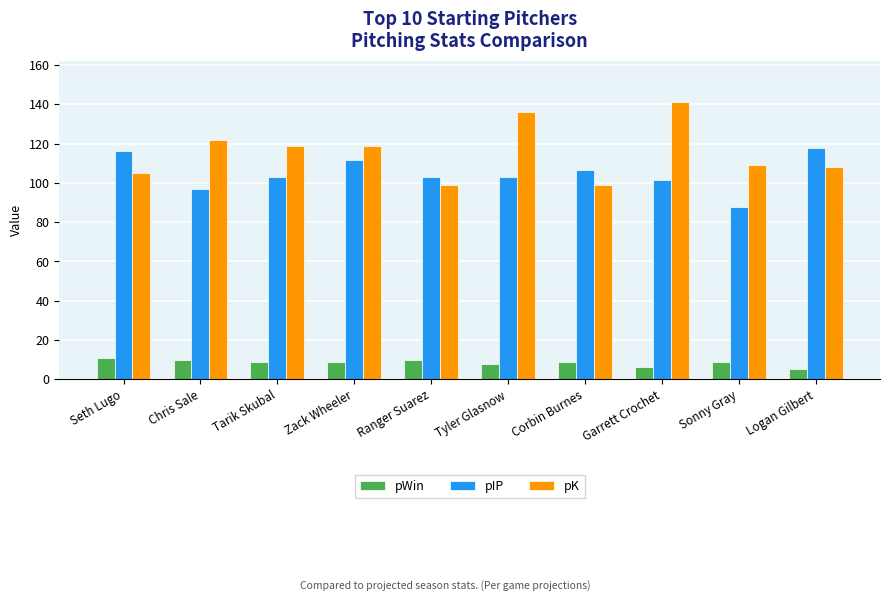

What is the difference between the pIP values at Tyler Glasnow and Seth Lugo?

13.0